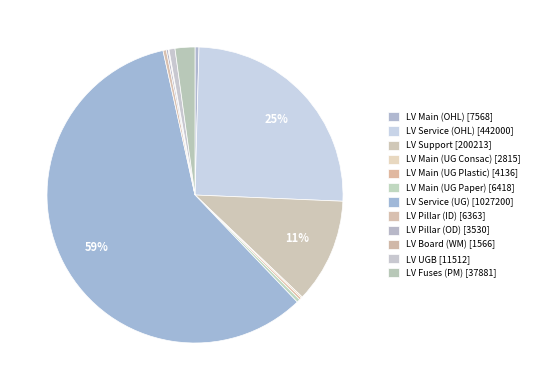

Is there a majority slice in this chart?

Yes